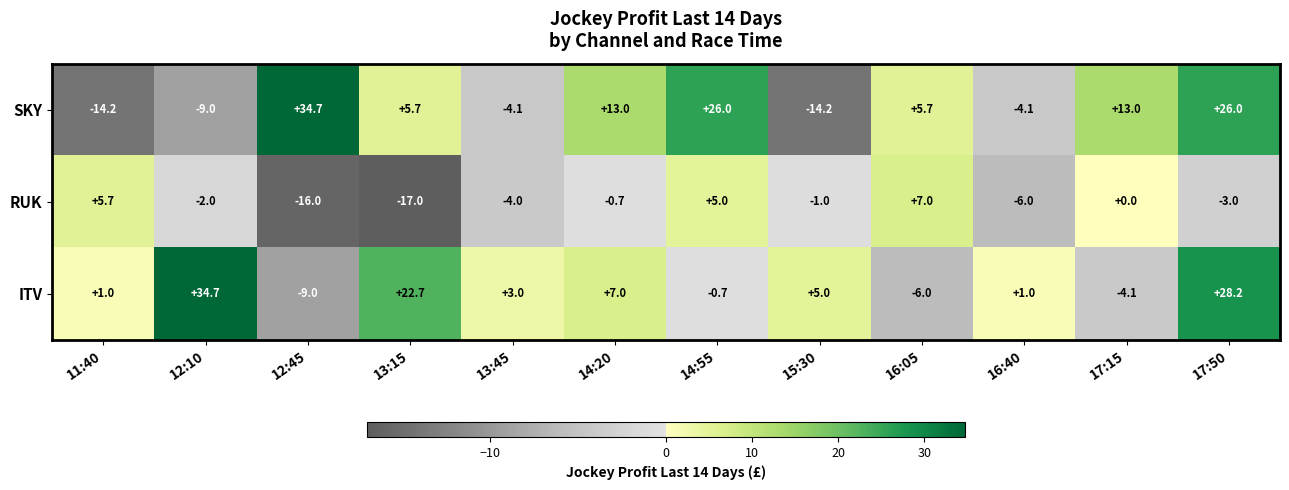

What is the difference between the ITV values at 13:45 and 16:05?

9.0